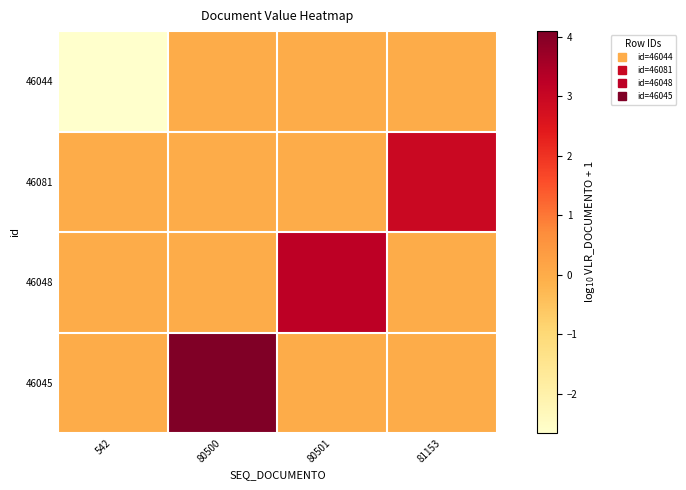

Reading left to right, transcribe all the data shown in this chart.

46044: 542=-2.7	80500=0.0	80501=0.0	81153=0.0
46081: 542=0.0	80500=0.0	80501=0.0	81153=3.0
46048: 542=0.0	80500=0.0	80501=3.2	81153=0.0
46045: 542=0.0	80500=4.1	80501=0.0	81153=0.0